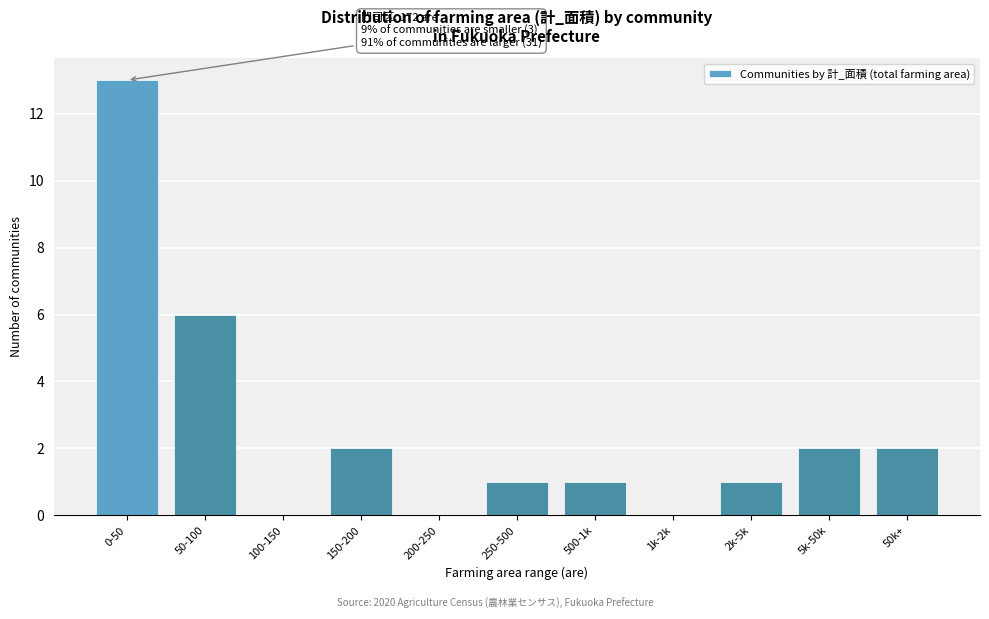

Reading right to left, what are all the values shown in this chart?

50k+=2	5k-50k=2	2k-5k=1	1k-2k=0	500-1k=1	250-500=1	200-250=0	150-200=2	100-150=0	50-100=6	0-50=13